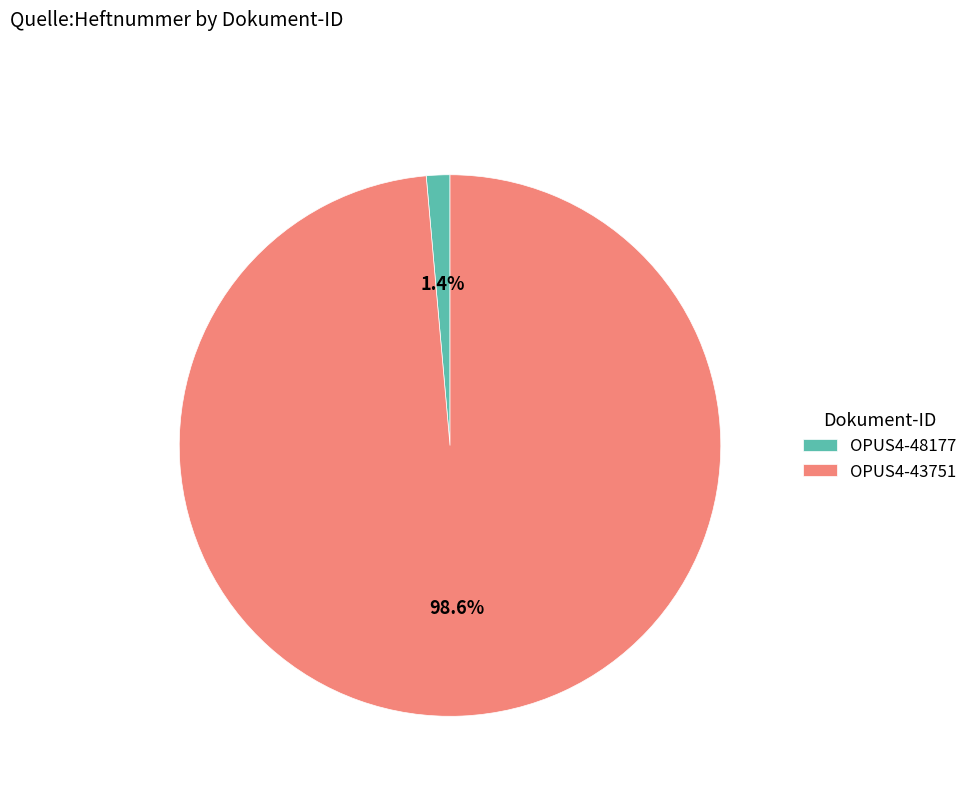

How many segments does this pie chart have?

2